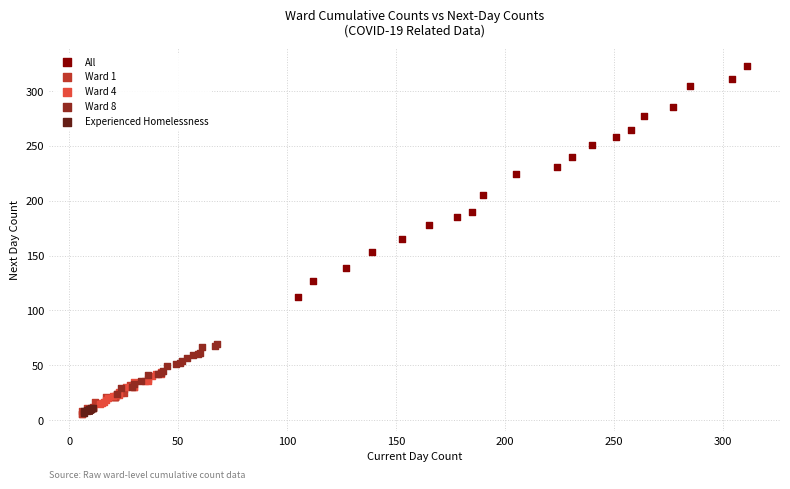

Which series reaches the maximum Y coordinate?

All